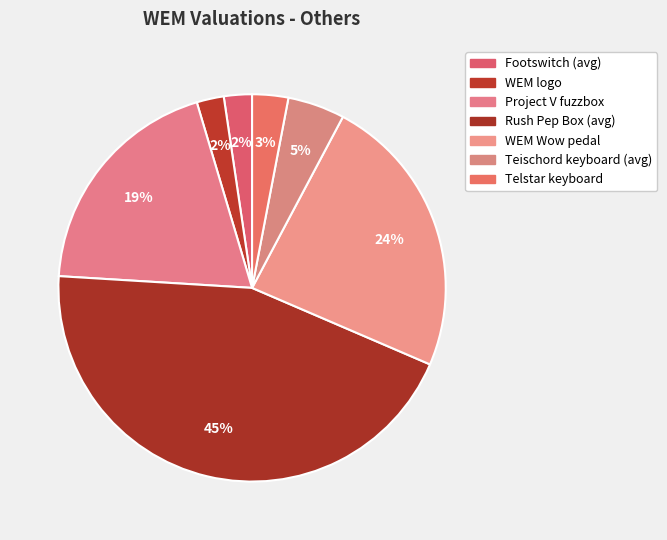

Combined, what portion of the pie is Footswitch (avg) and Project V fuzzbox?

21.8%